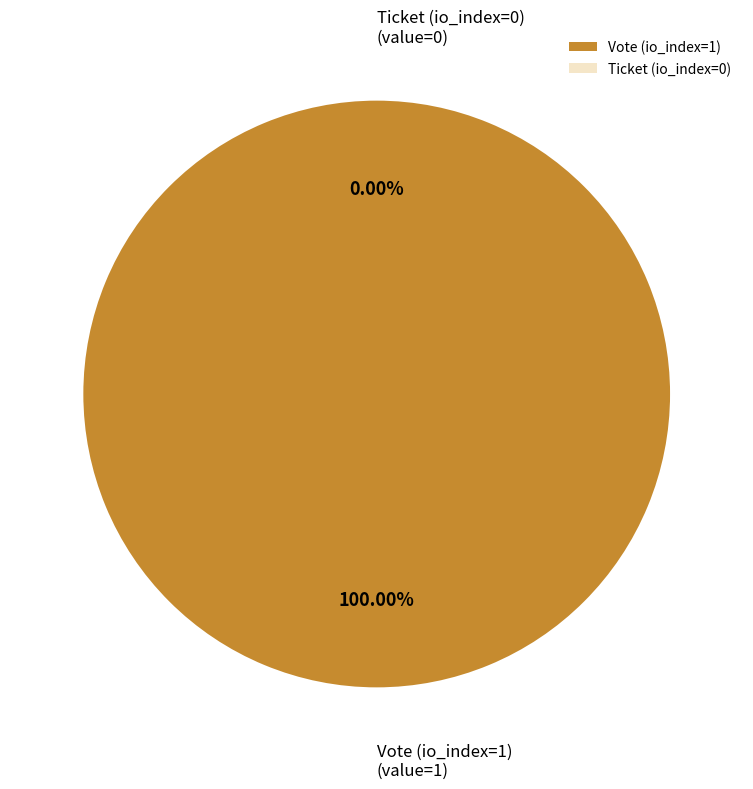

How many slices are in this pie chart?

2